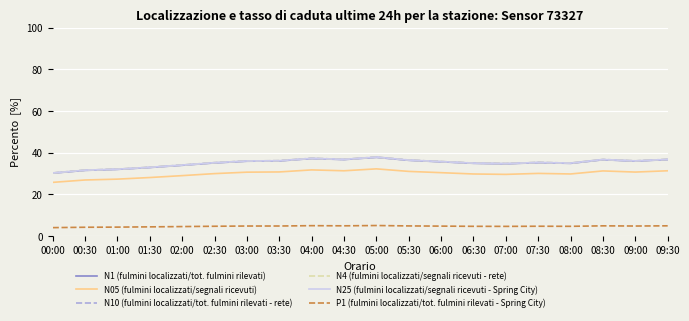

The N4 (fulmini localizzati/segnali ricevuti - rete) series shows 37.8 at 05:00. True or false?

True